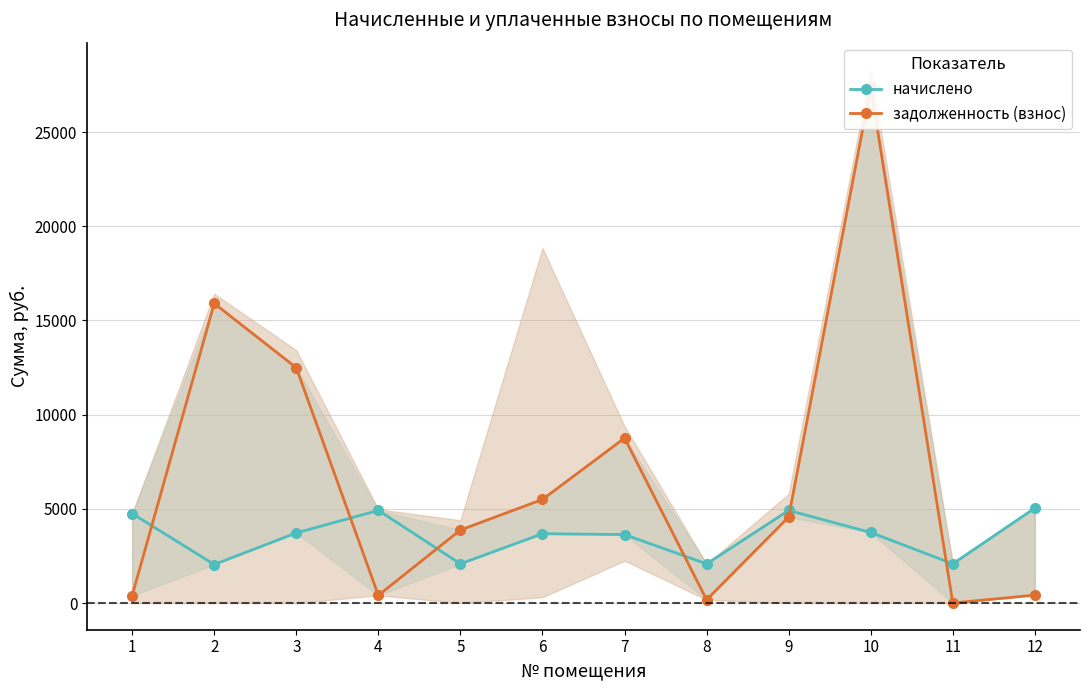

True or false: задолженность (взнос) and начислено intersect in this chart.

True